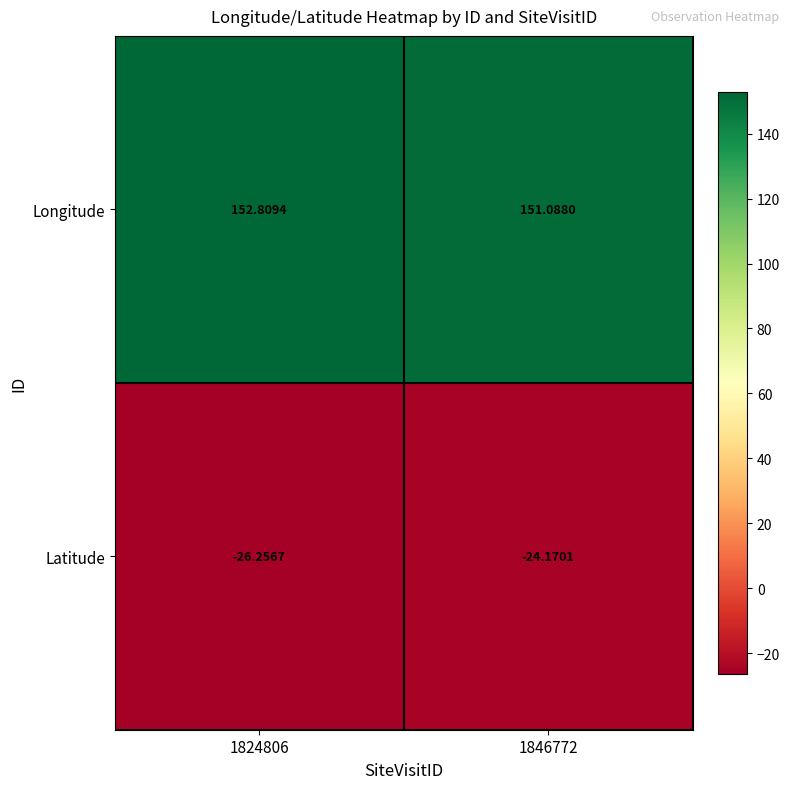

Between 1824806 and 1846772, which series saw the biggest shift?

Latitude